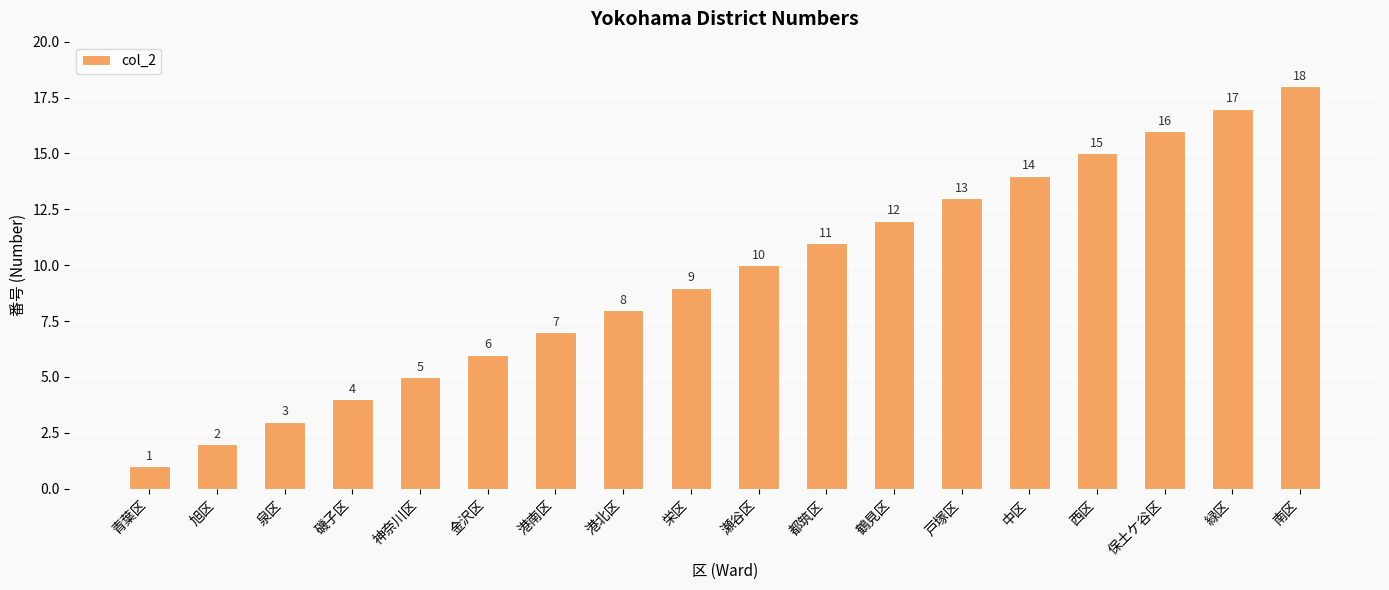

Reading right to left, extract all data points from this chart.

南区=18	緑区=17	保土ケ谷区=16	西区=15	中区=14	戸塚区=13	鶴見区=12	都筑区=11	瀬谷区=10	栄区=9	港北区=8	港南区=7	金沢区=6	神奈川区=5	磯子区=4	泉区=3	旭区=2	青葉区=1